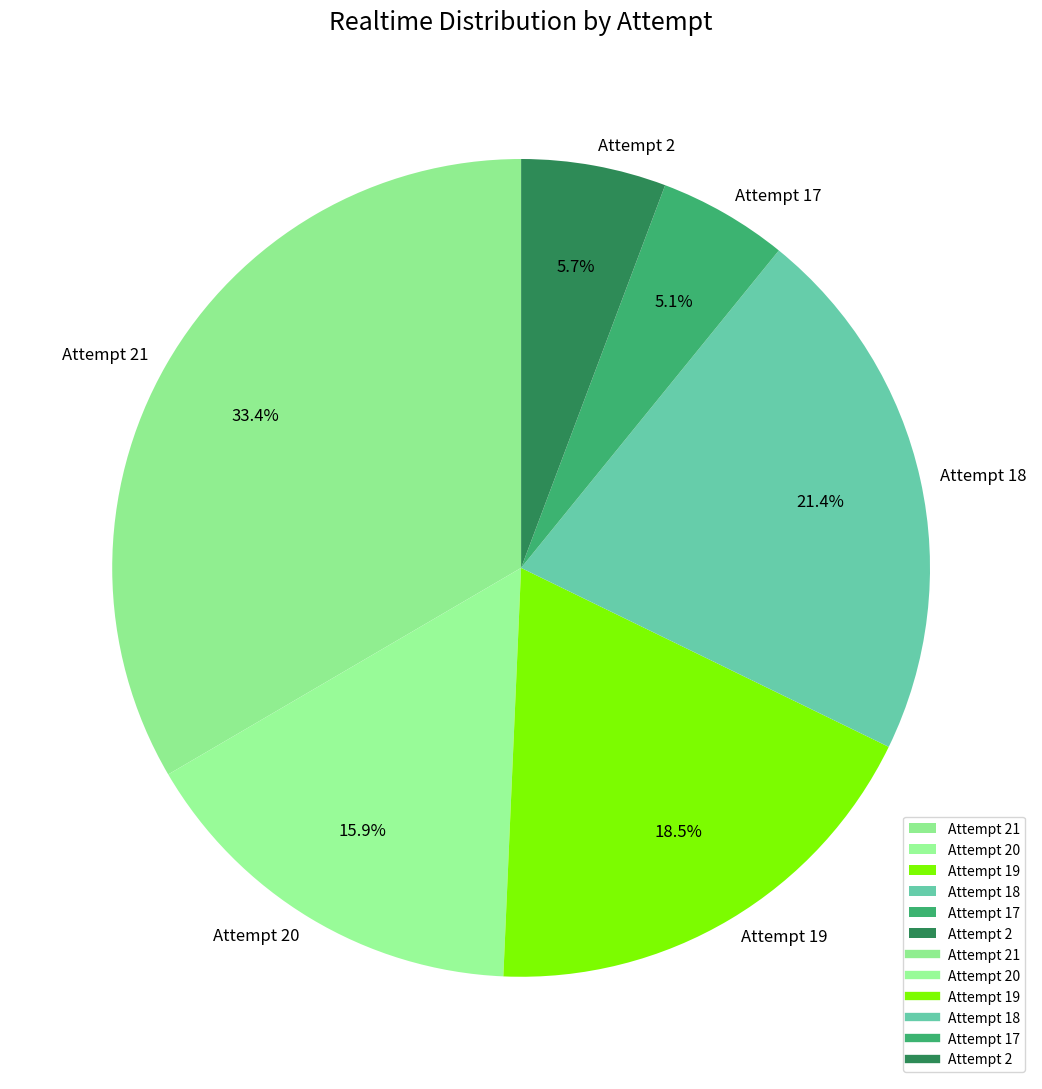

What is the ratio of the value at Attempt 2 to the value at Attempt 18?

0.3